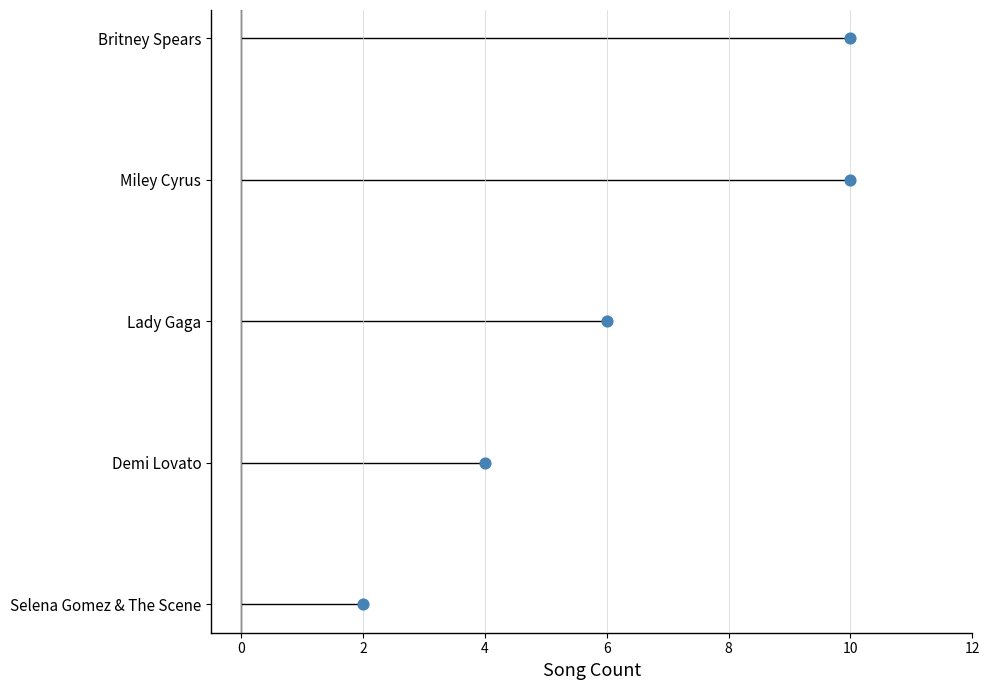

Which has a higher value, 4 or 6?

6